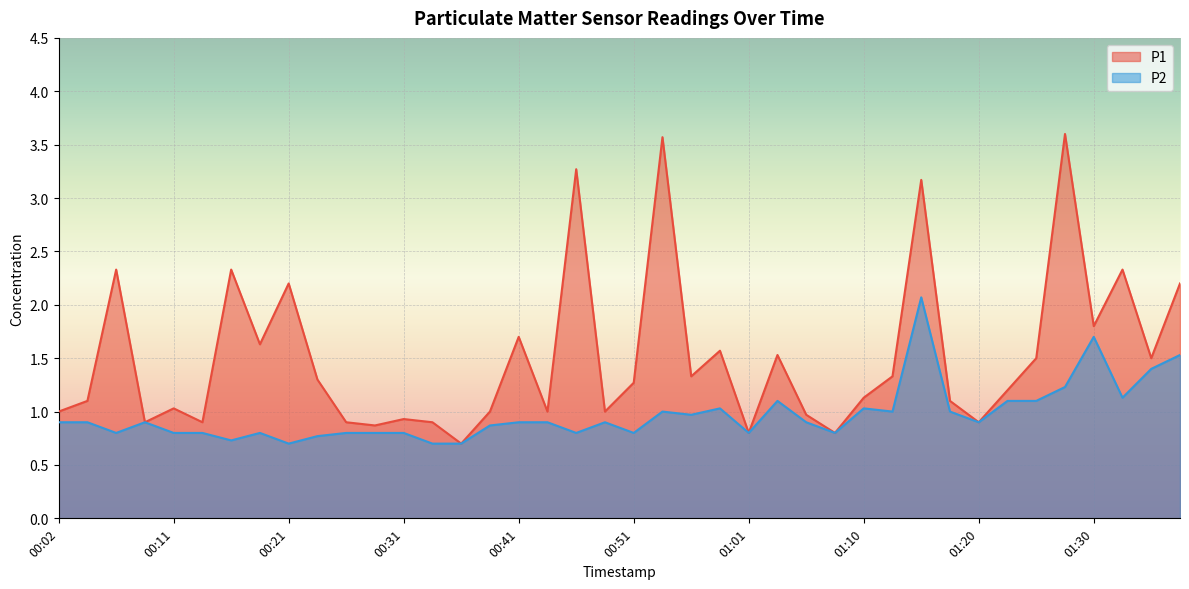

True or false: P1 and P2 cross at least once.

False